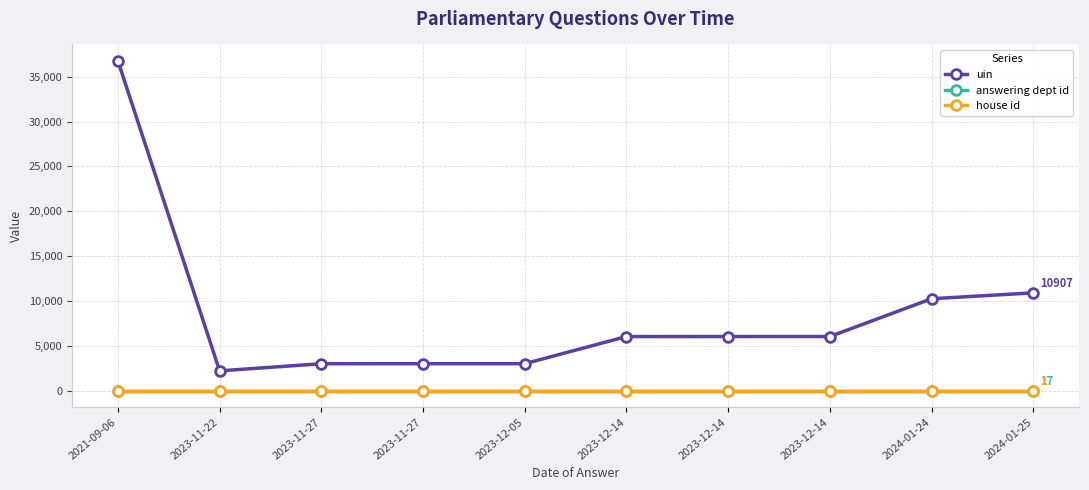

Which has a higher value, 2023-12-14 or 2023-12-14?

2023-12-14